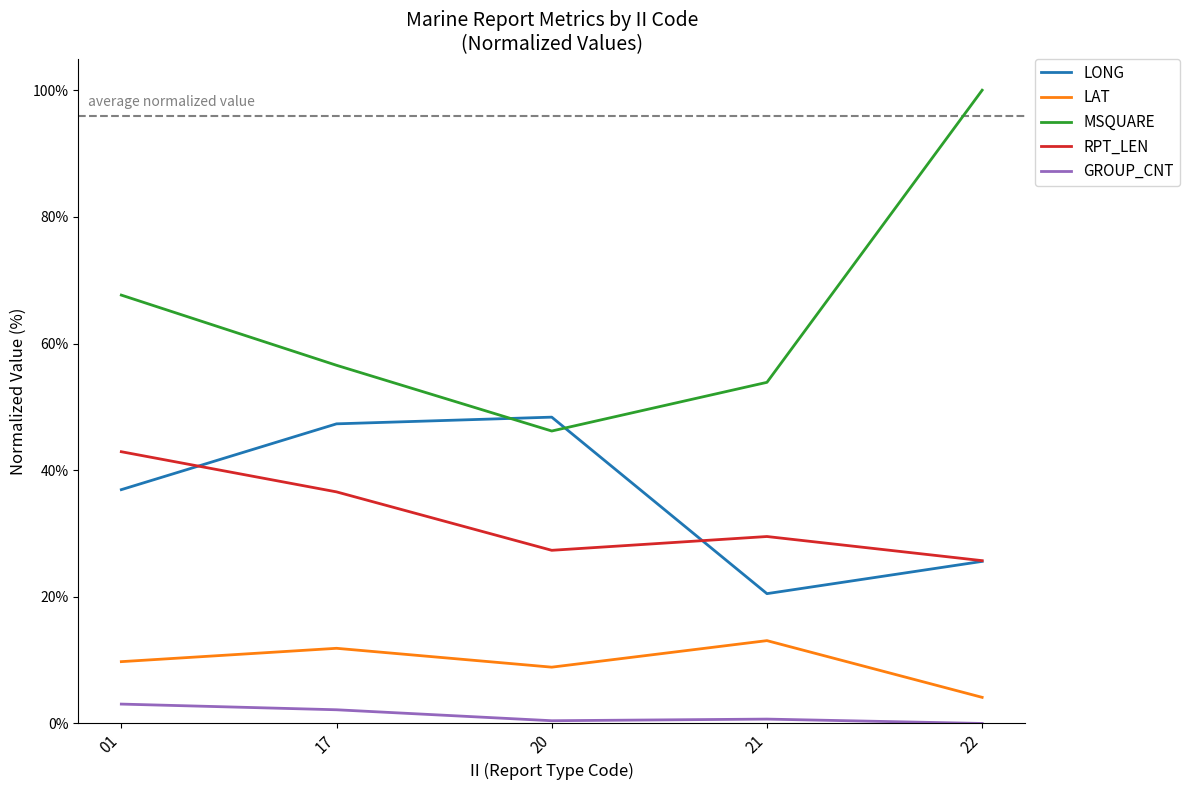

What is the sum of the GROUP_CNT values at 22 and 17?

2.2